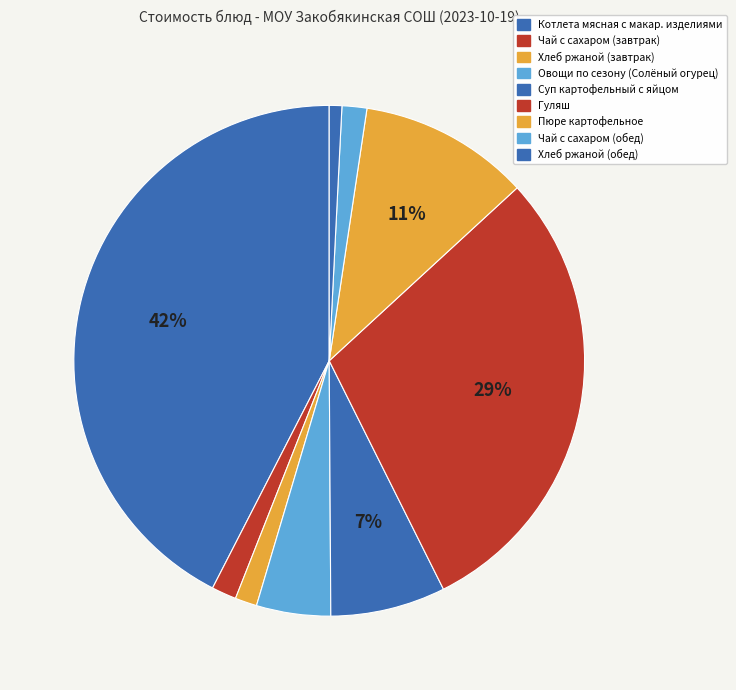

How many slices are in this pie chart?

9